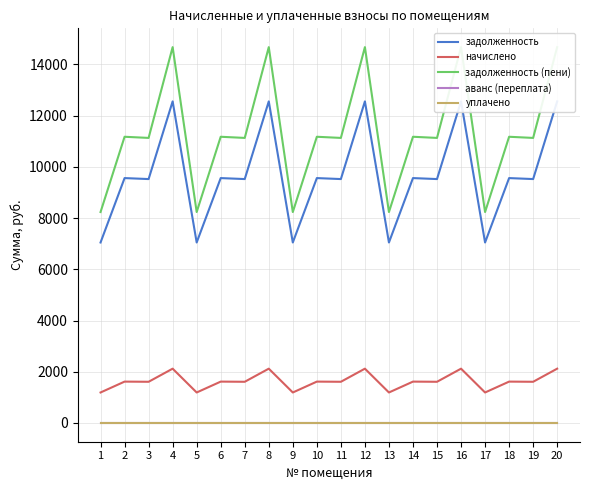

At which label is задолженность closest to 9801?

2